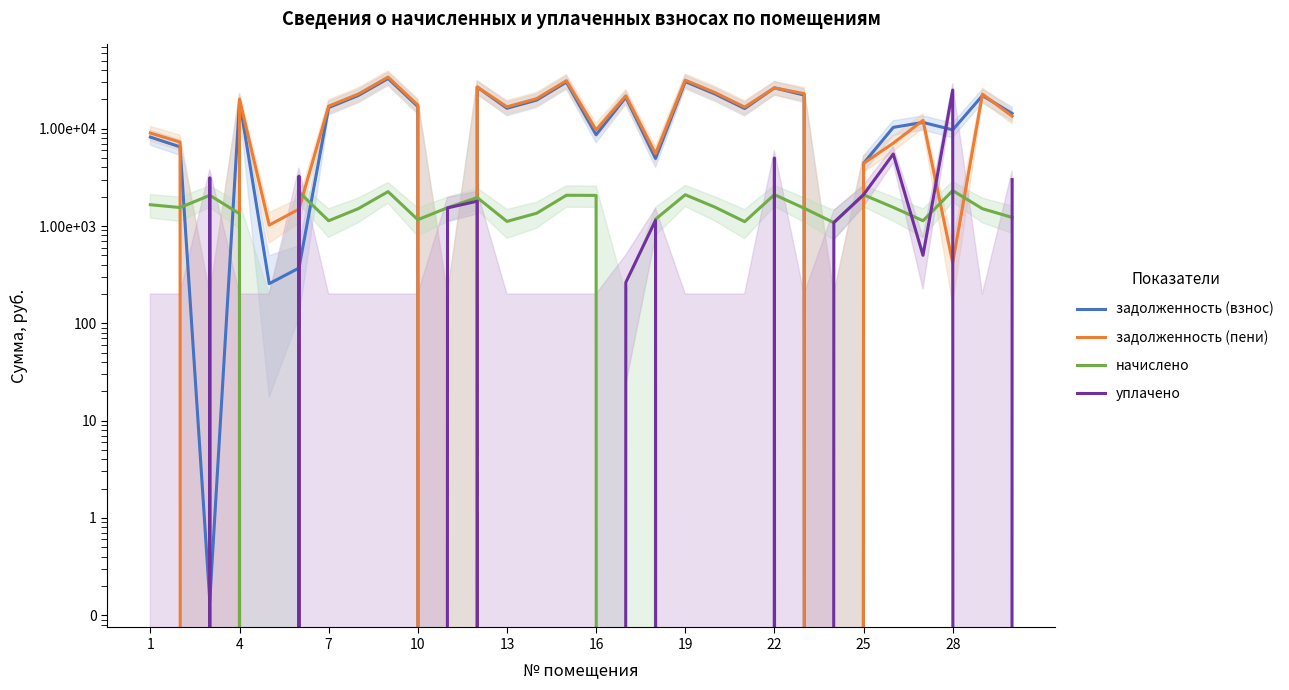

Is it true that задолженность (пени) equals 12954.3 at 11?

False